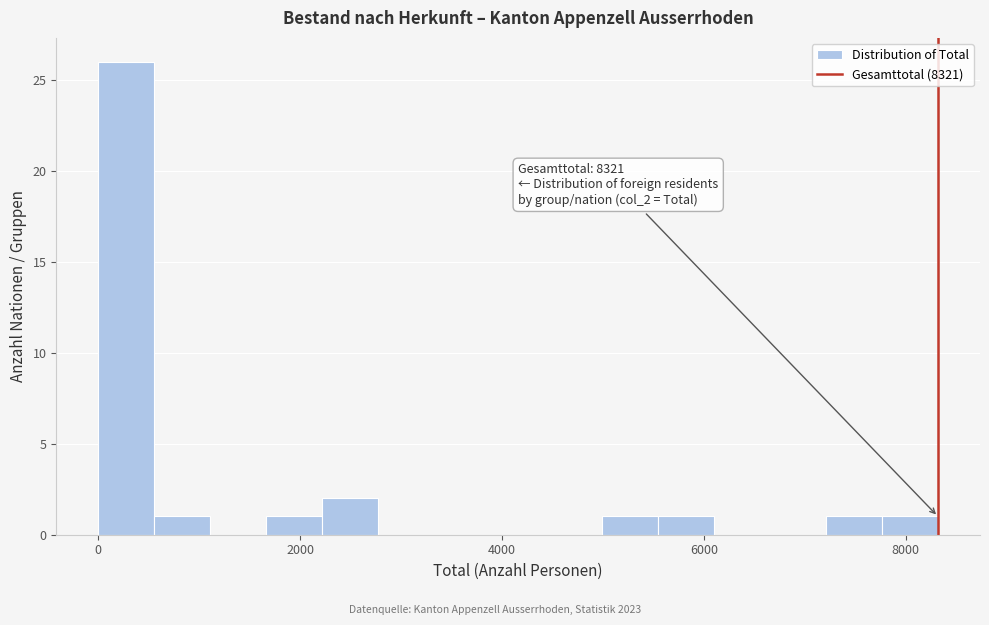

Around what value on the x-axis is the tallest bar? Give the approximate position of its centre, as read against the axis.

200